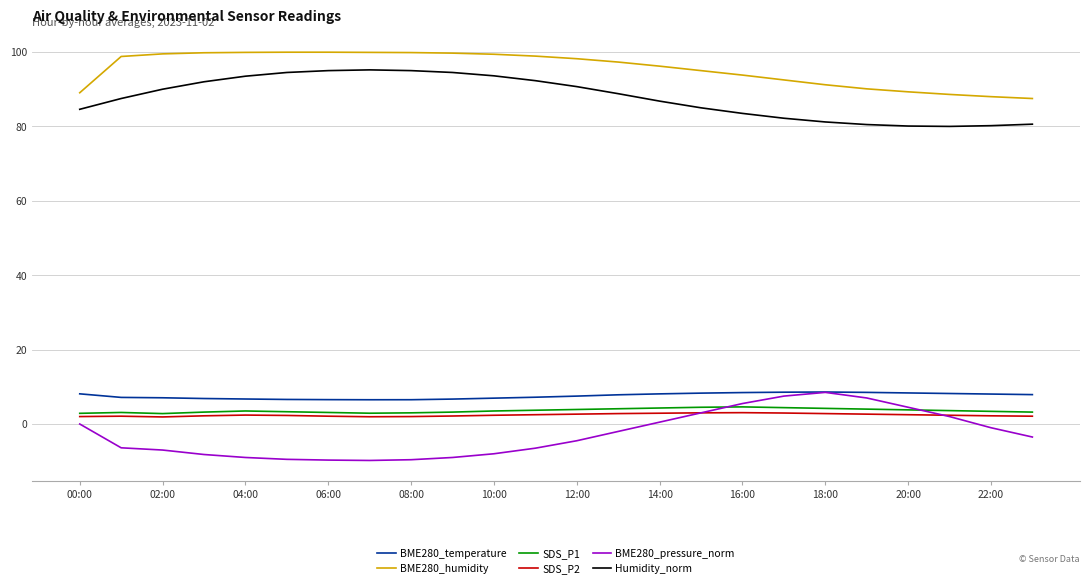

Which series has the largest total across all categories?

BME280_humidity